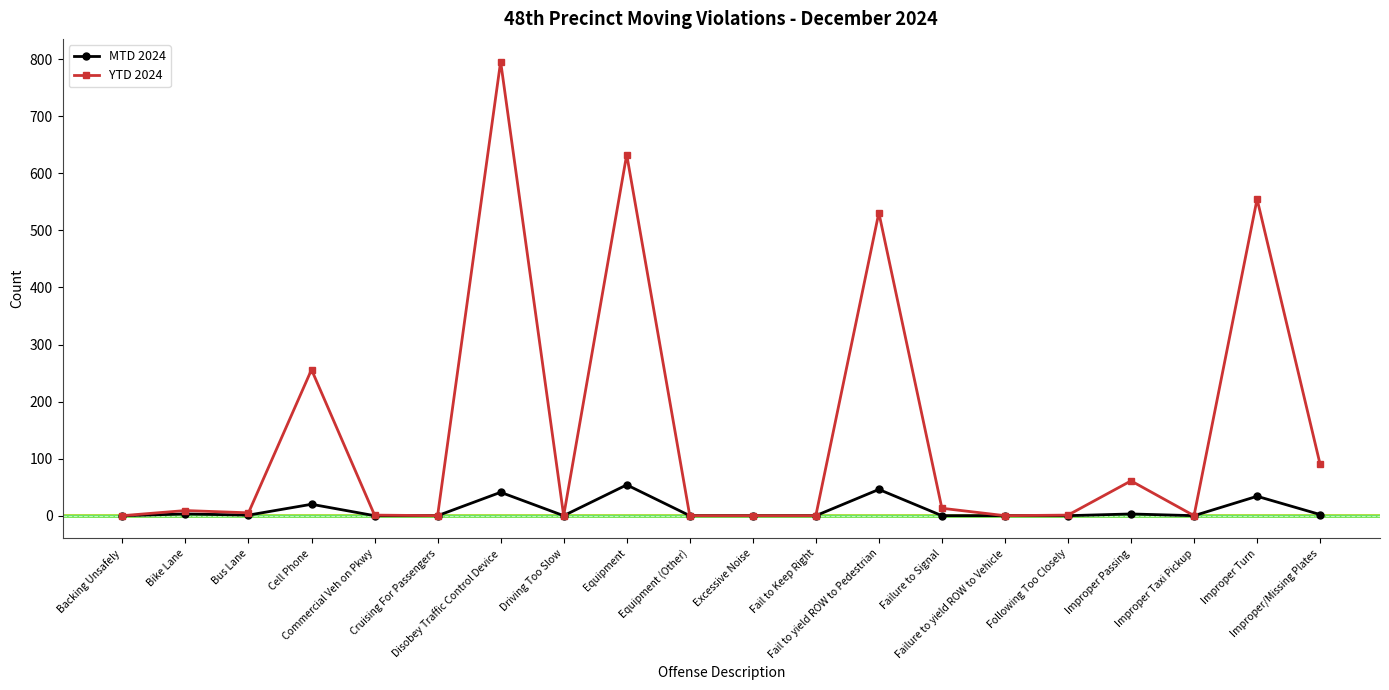

What is the value of the YTD 2024 point at the 17th from the left?

61